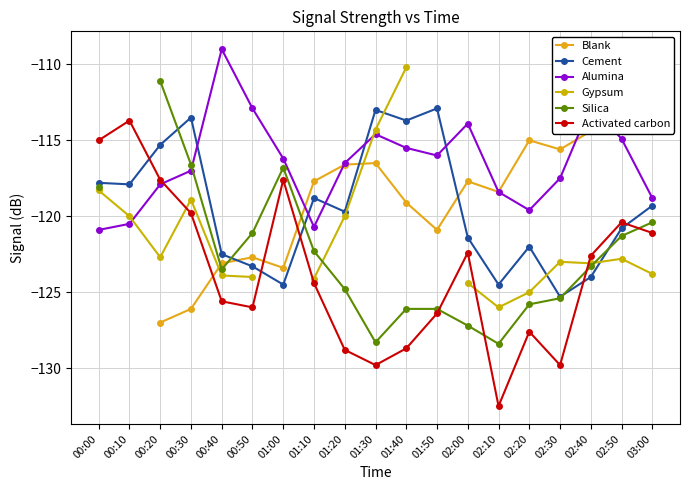

How many intersections are there between Cement and Blank?

3